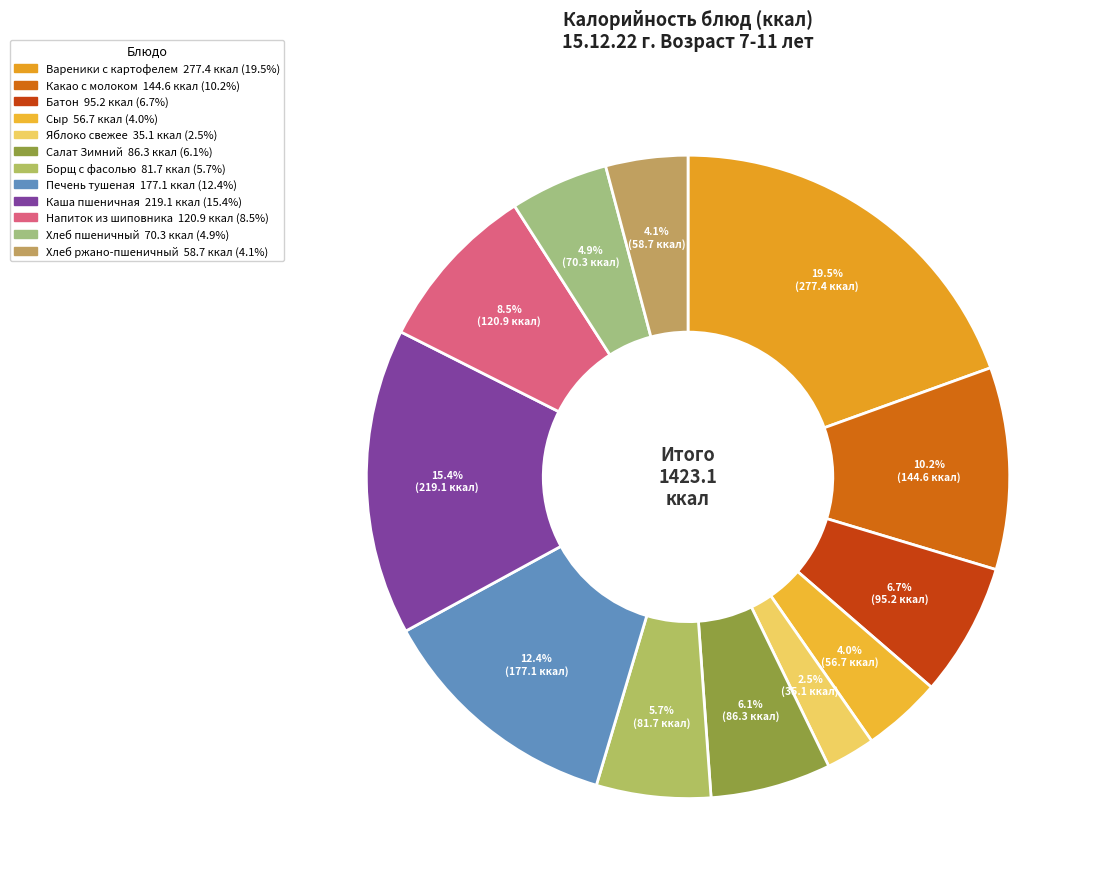

What is the change in value from Вареники с картофелем to Борщ с фасолью?

-195.7